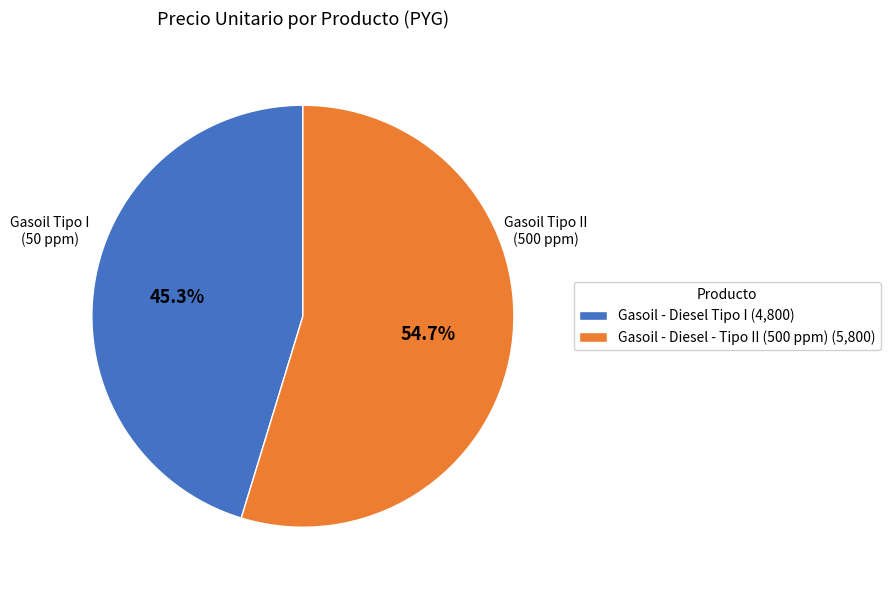

Between Gasoil - Diesel Tipo I (4,800) and Gasoil - Diesel - Tipo II (500 ppm) (5,800), which is larger?

Gasoil - Diesel - Tipo II (500 ppm) (5,800)